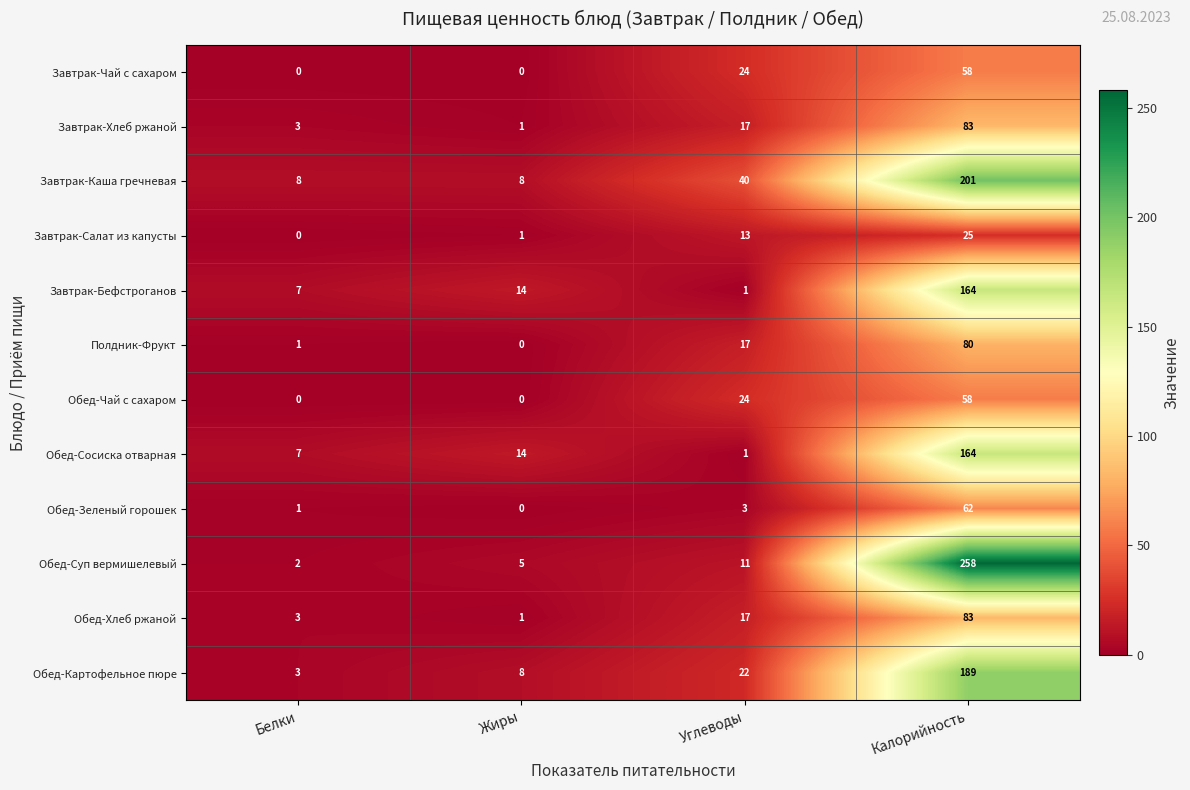

How many distinct data groups are displayed?

12